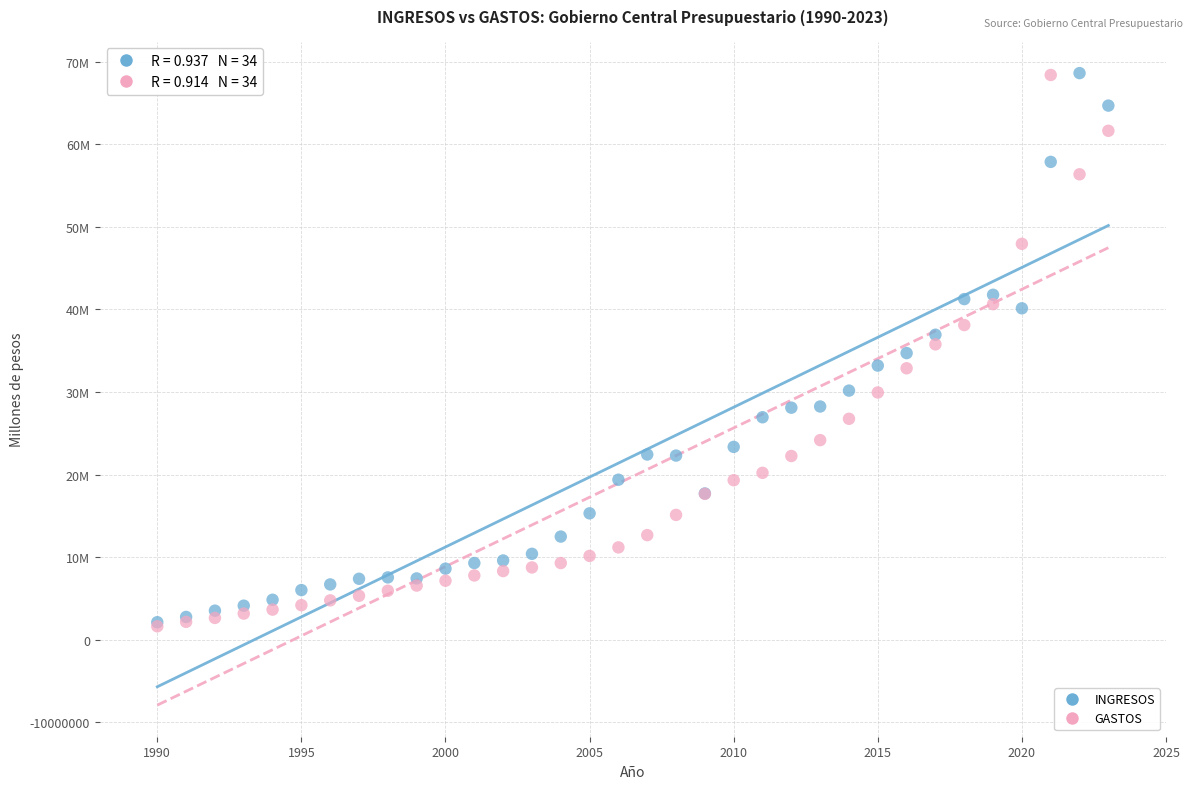

What are all the series names shown in the legend?

INGRESOS, GASTOS